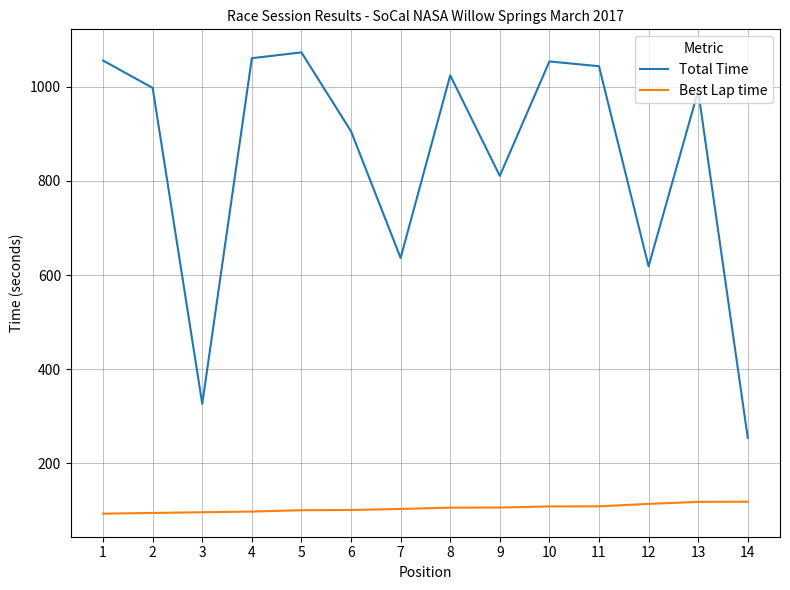

The Best Lap time series shows 143.8 at 10. True or false?

False